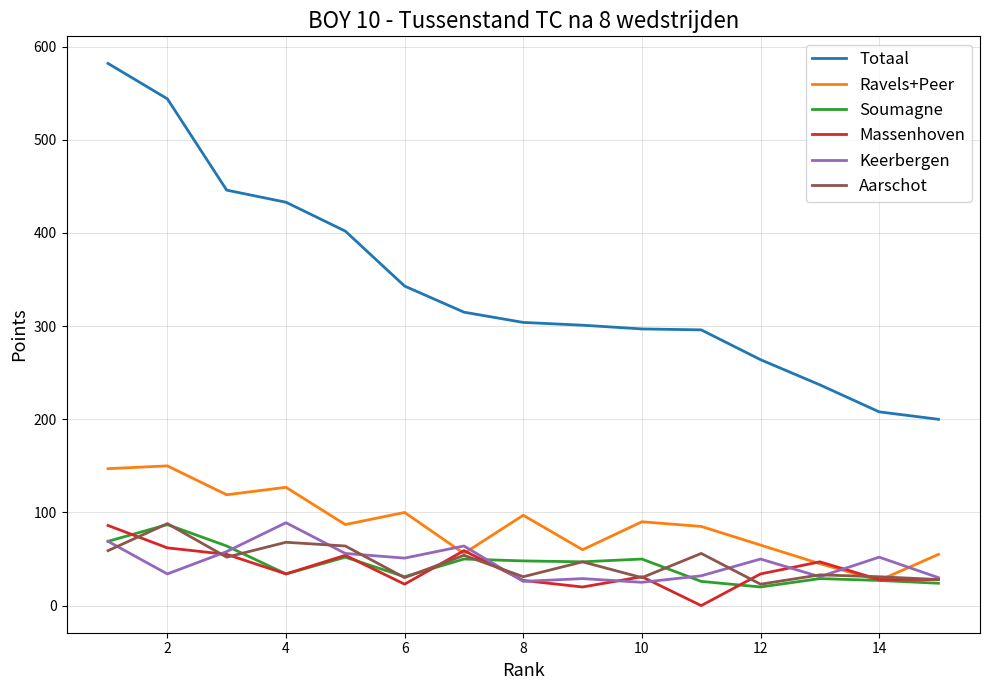

What is the minimum value for Aarschot?

23